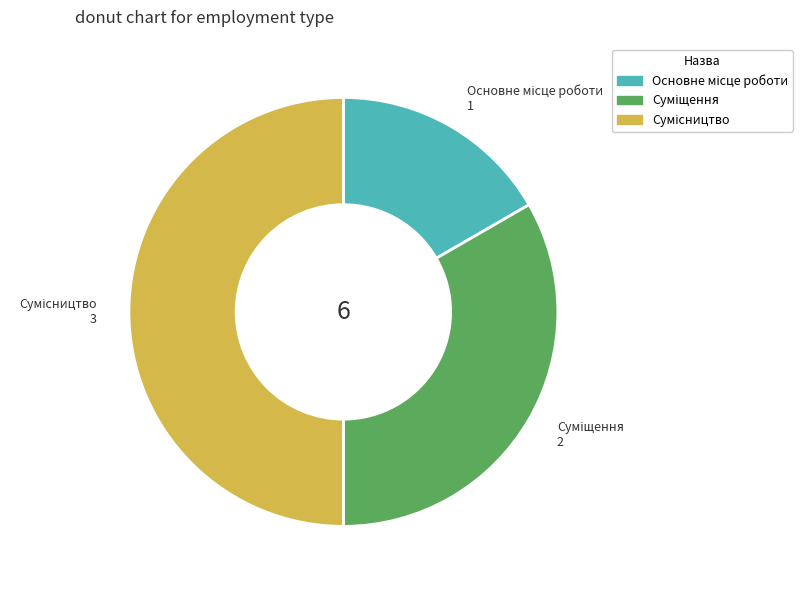

How many segments does this pie chart have?

3